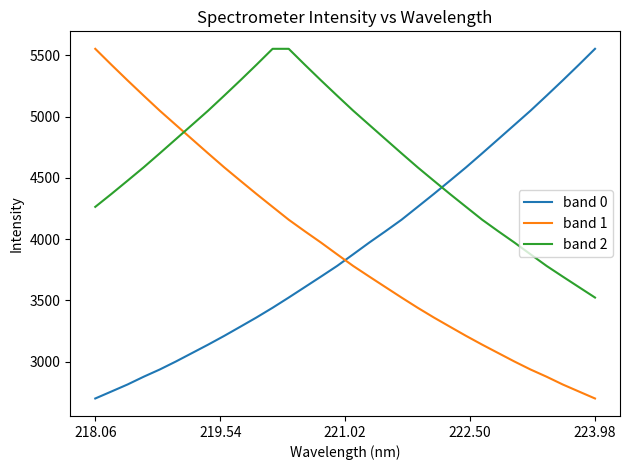

How many values in the band 1 series are below 3876?

16